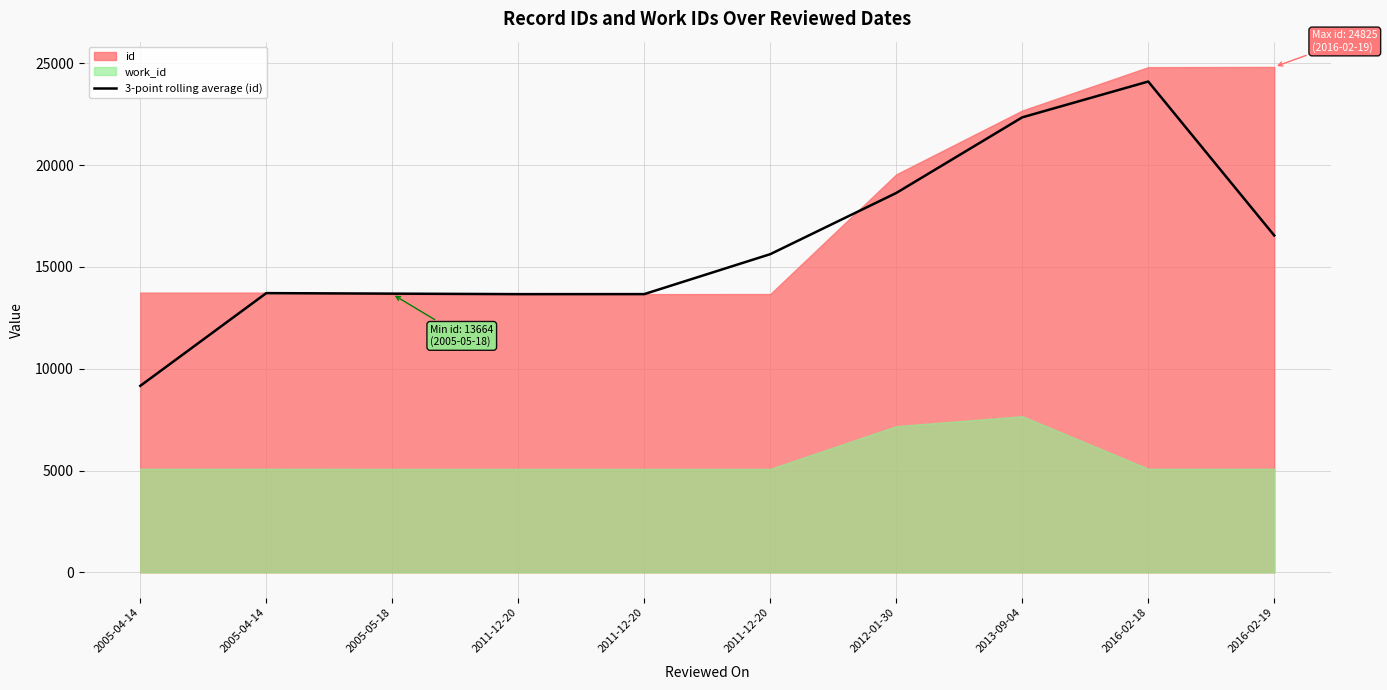

What is the value of the 1st point from the left?

9160.3